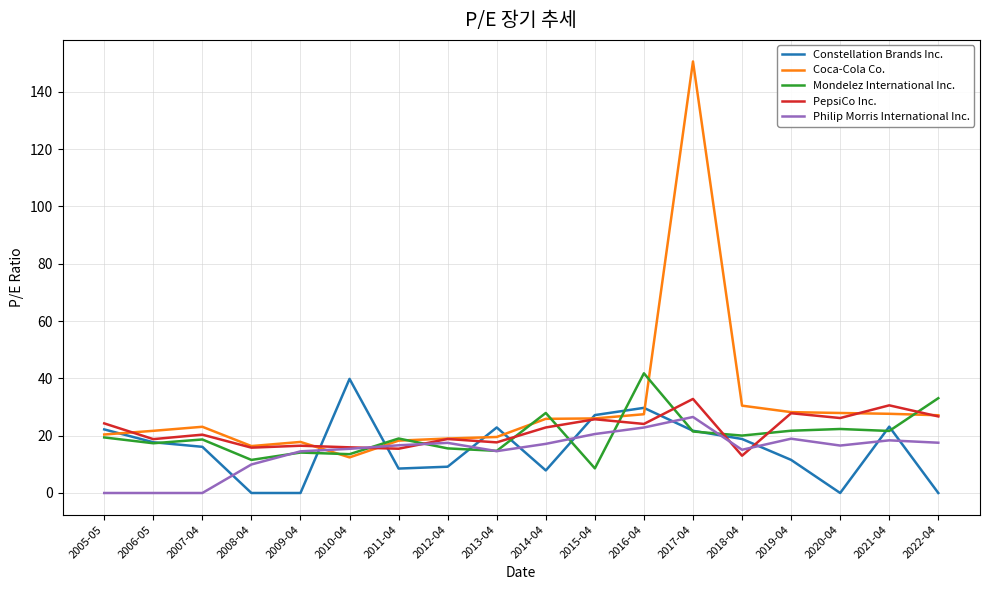

What are all the series names shown in the legend?

Constellation Brands Inc., Coca-Cola Co., Mondelez International Inc., PepsiCo Inc., Philip Morris International Inc.